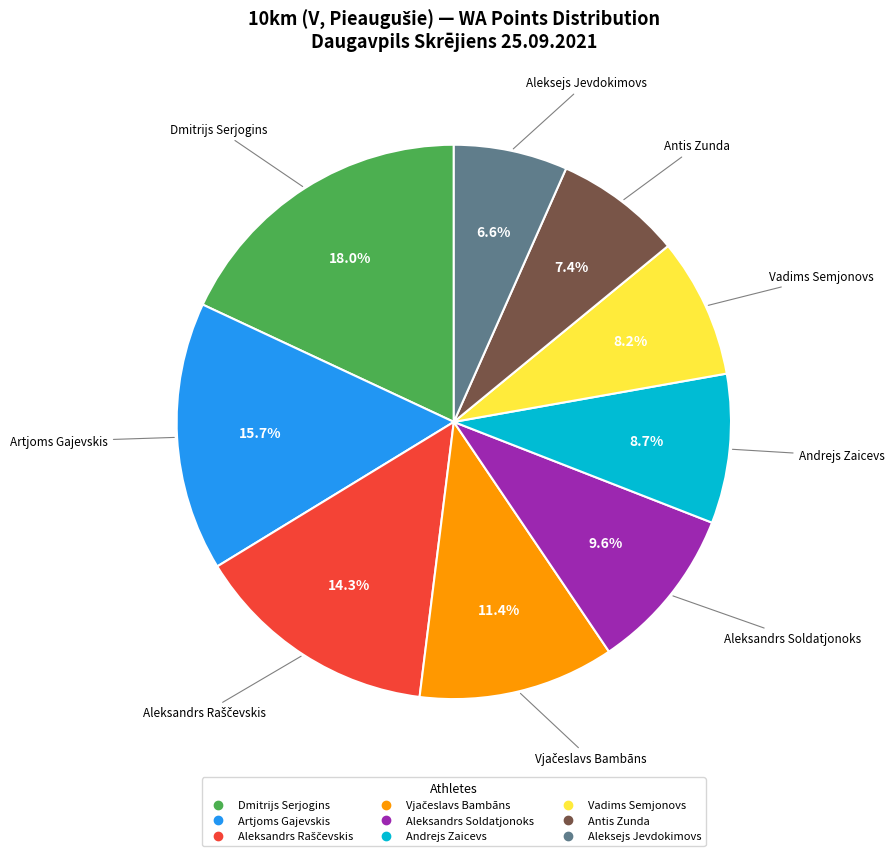

Approximately how many times larger is the value at Dmitrijs Serjogins compared to Antis Zunda?

2.4